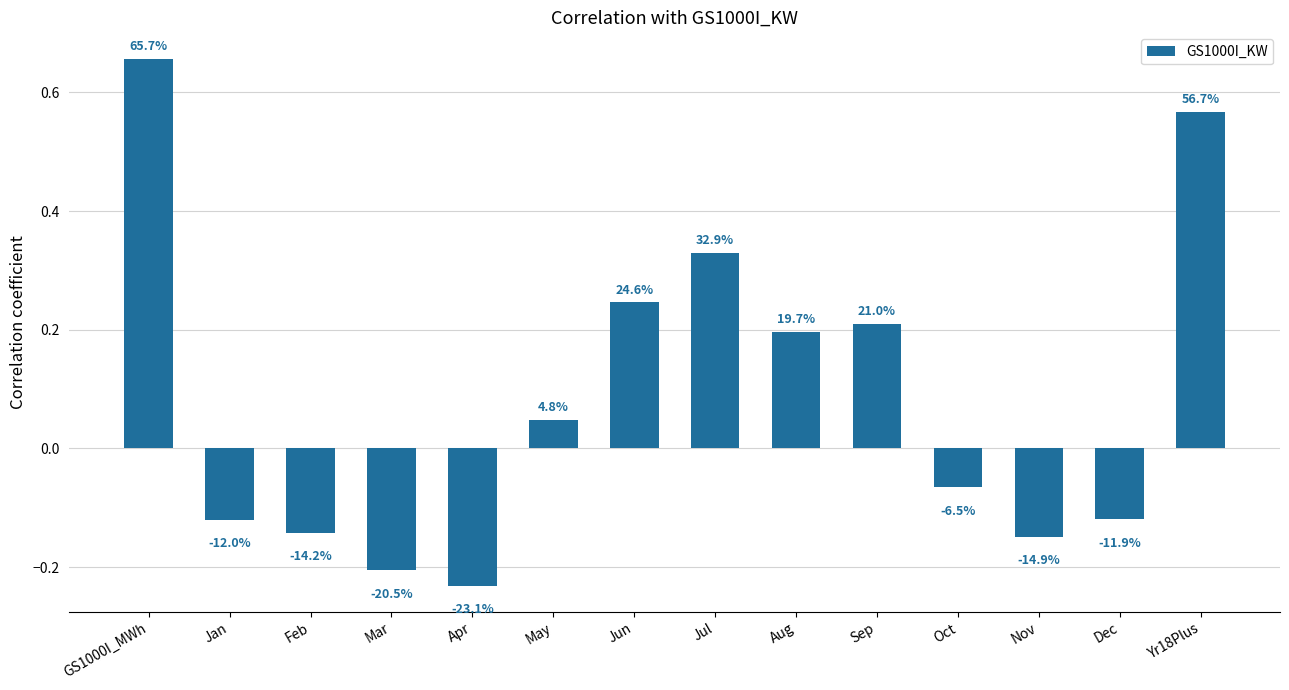

How many bars are there in total?

14